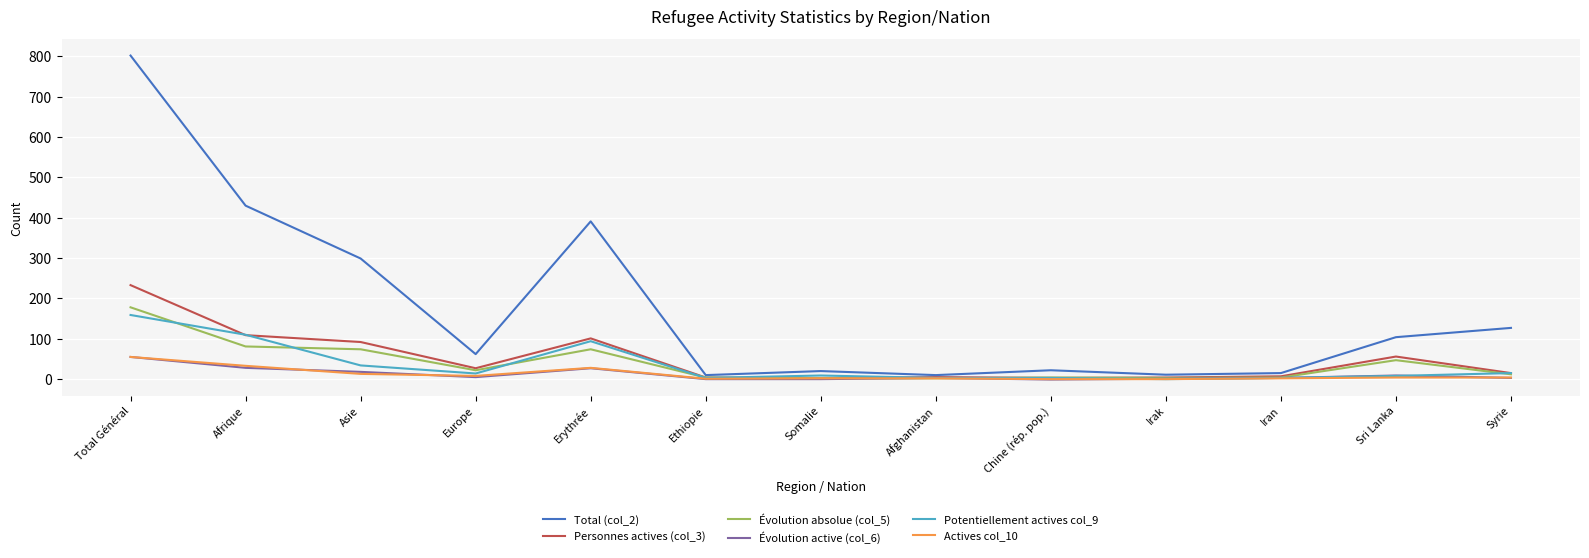

How many values in the Évolution active (col_6) series are below 3?

4